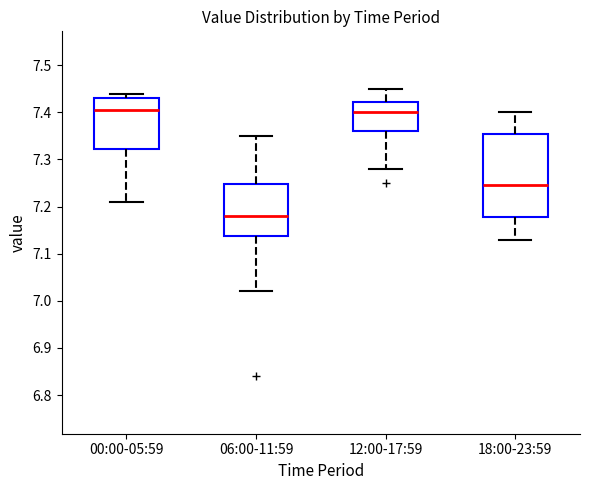

Reading left to right, read every box against the y-axis: the position of its median line, the range the box covers, and the ends of its whiskers. The values are not printed on the chart, so give them approximately, as read against the axis.

00:00-05:59: median 7.41, box 7.32 to 7.43, whiskers 7.21 to 7.44
06:00-11:59: median 7.18, box 7.14 to 7.25, whiskers 7.02 to 7.35
12:00-17:59: median 7.40, box 7.36 to 7.42, whiskers 7.28 to 7.45
18:00-23:59: median 7.25, box 7.18 to 7.36, whiskers 7.13 to 7.40